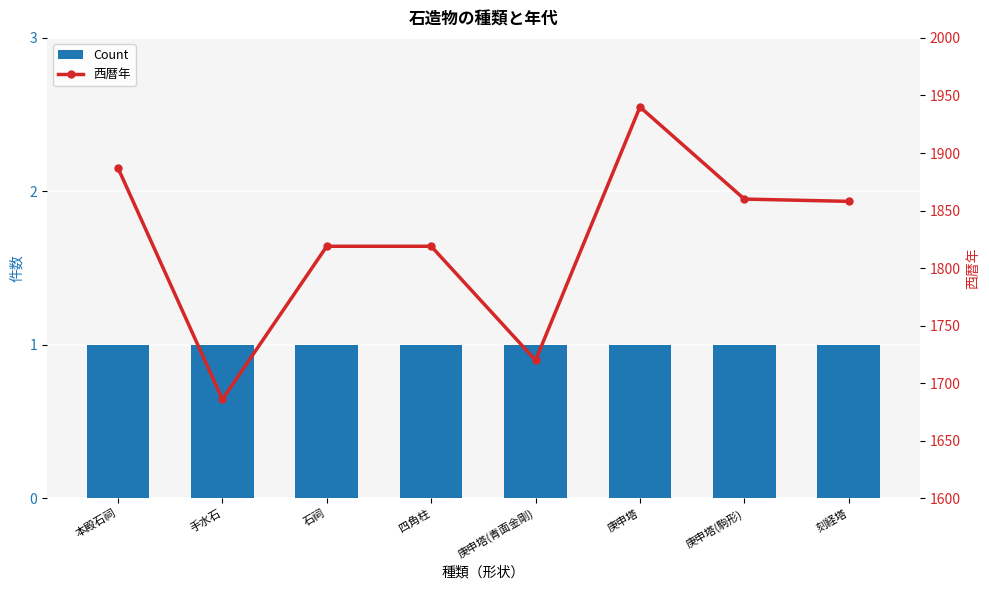

Are the bars horizontal?

No